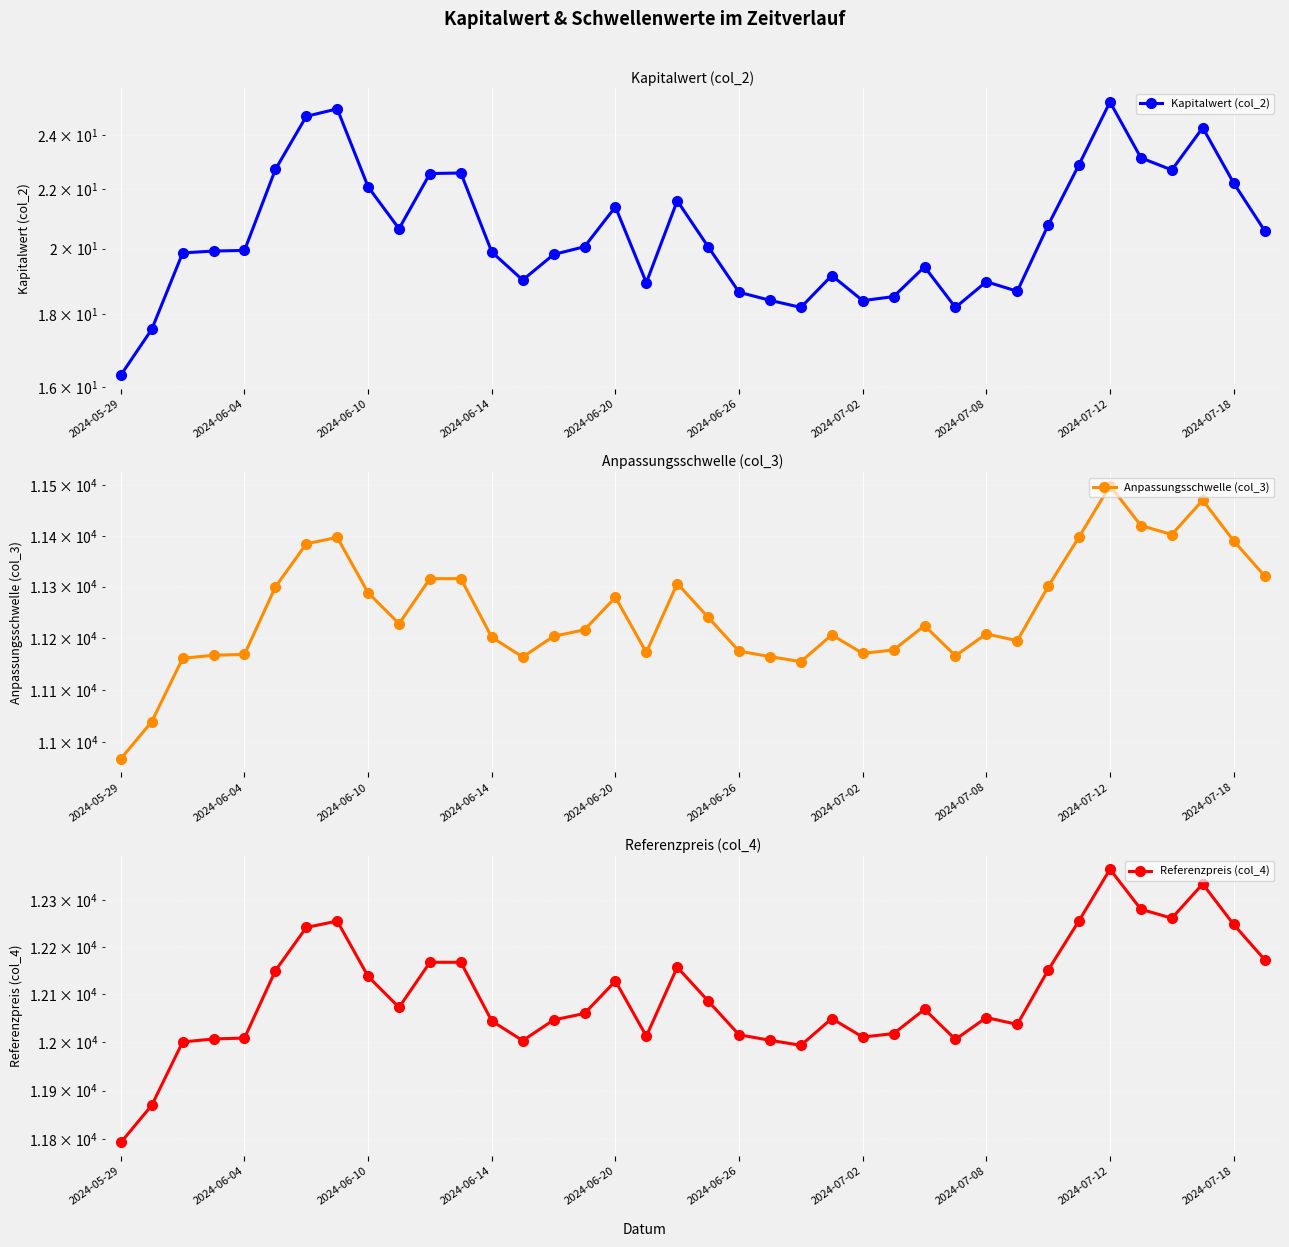

True or false: Kapitalwert (col_2) and Anpassungsschwelle (col_3) cross at least once.

False